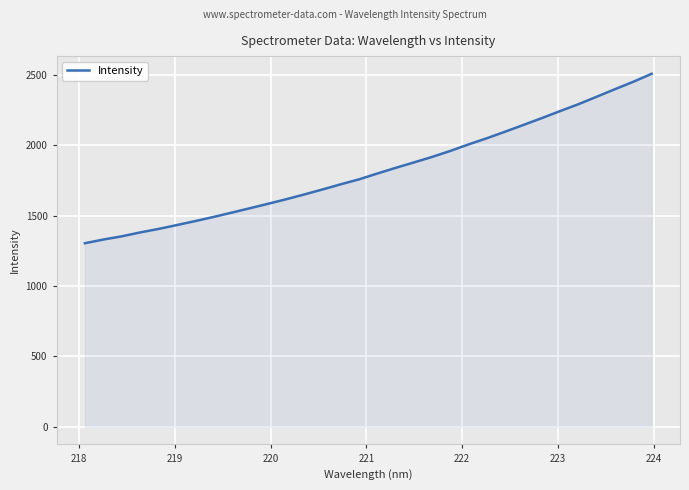

What is the smallest value displayed?

1304.5